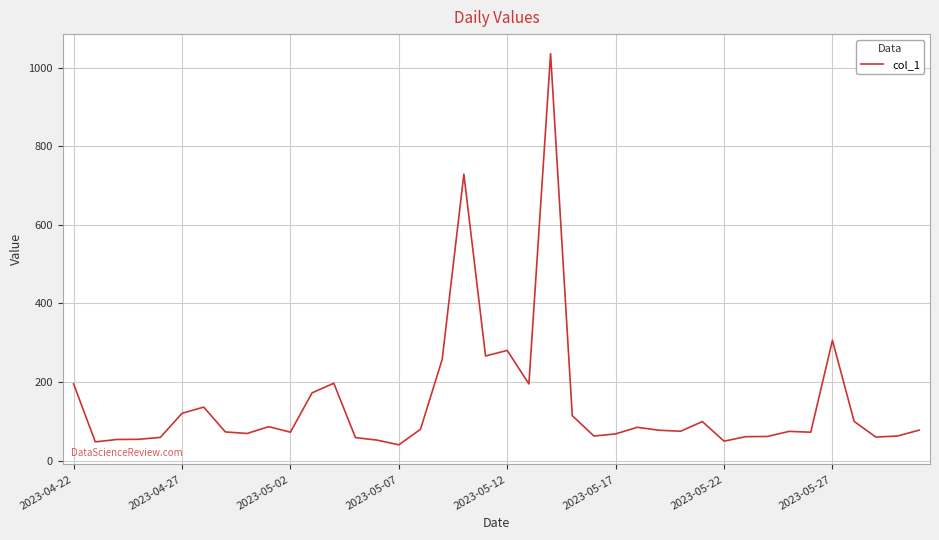

What is the minimum value shown in the chart?

40.0